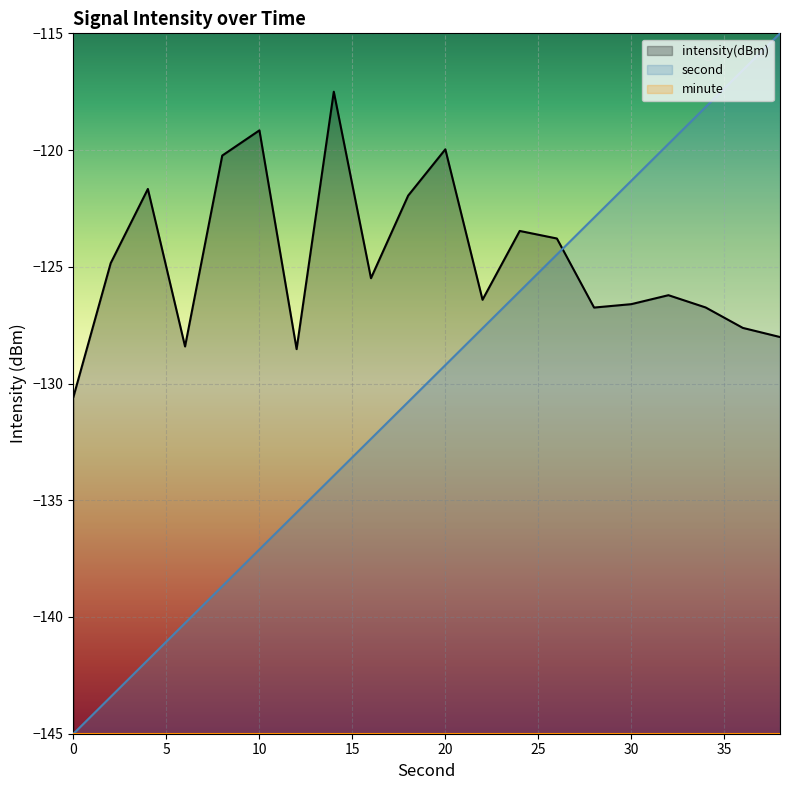

What is the sum of all intensity(dBm) values?

-2493.9